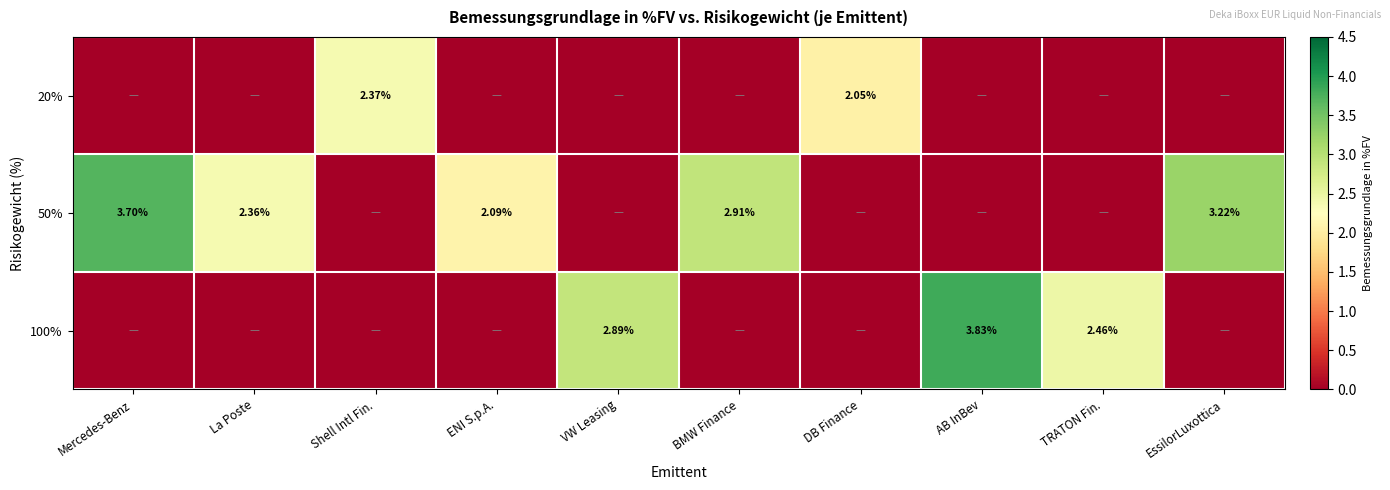

What is the spread (max minus min) of values at BMW Finance?

2.9